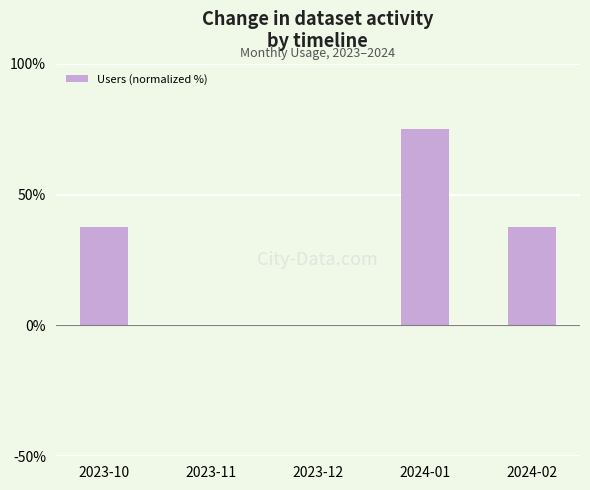

What is the change in value from 2023-10 to 2024-01?

+37.5